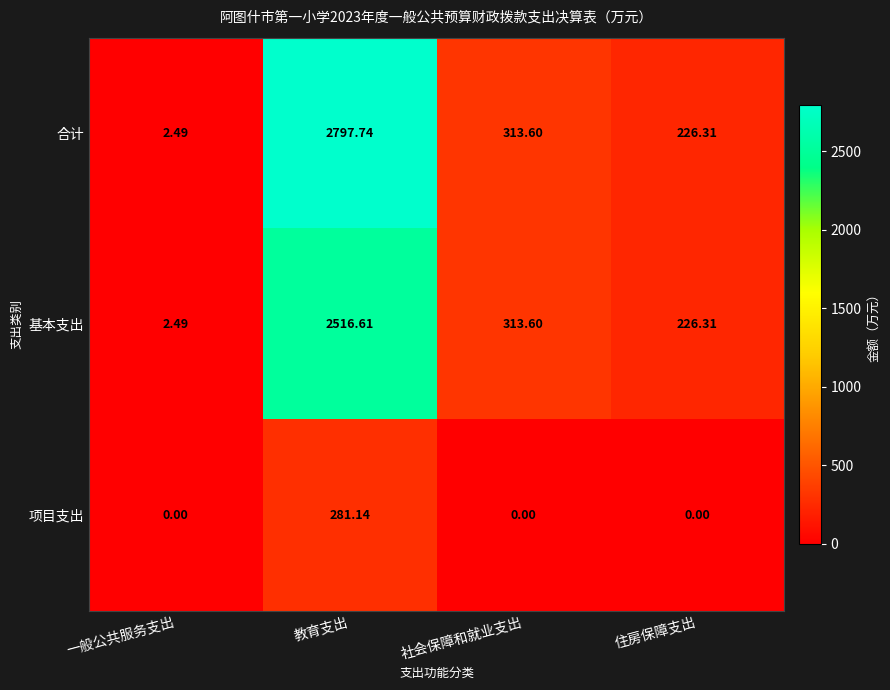

Rank the series at 教育支出 from highest to lowest value.

合计, 基本支出, 项目支出